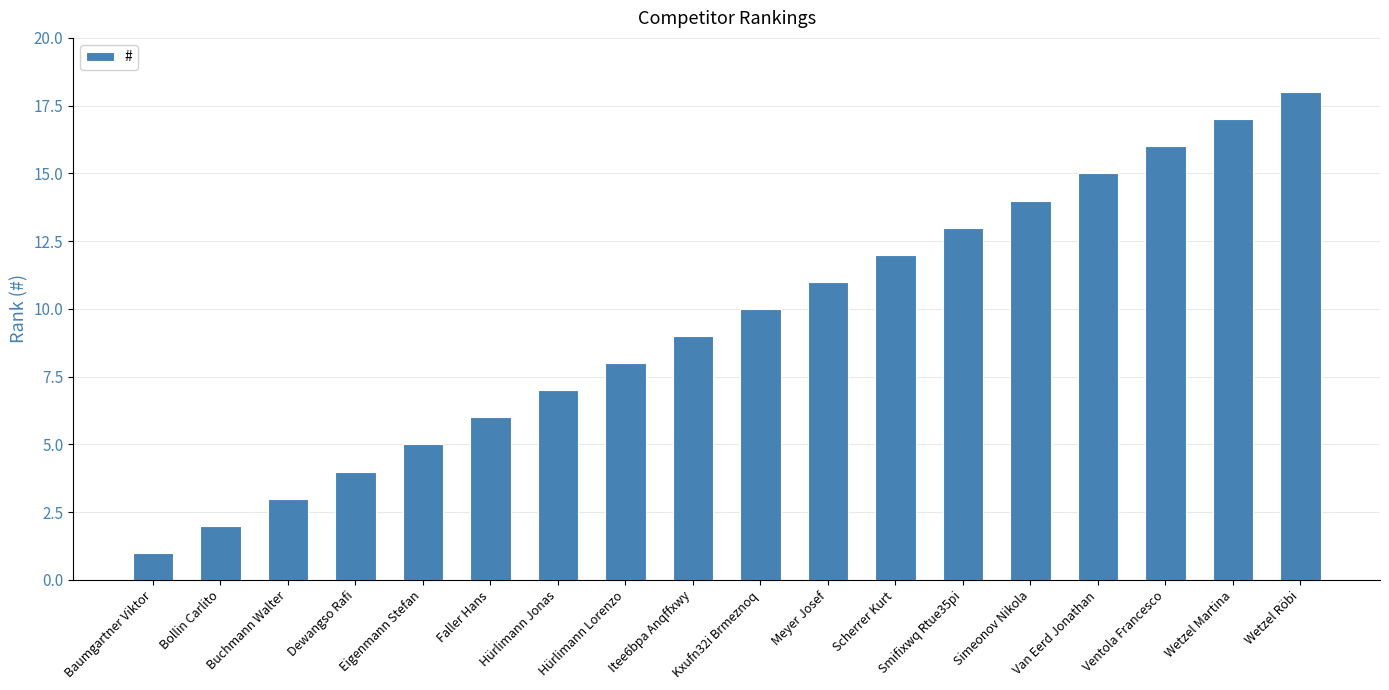

How many bars are there in total?

18